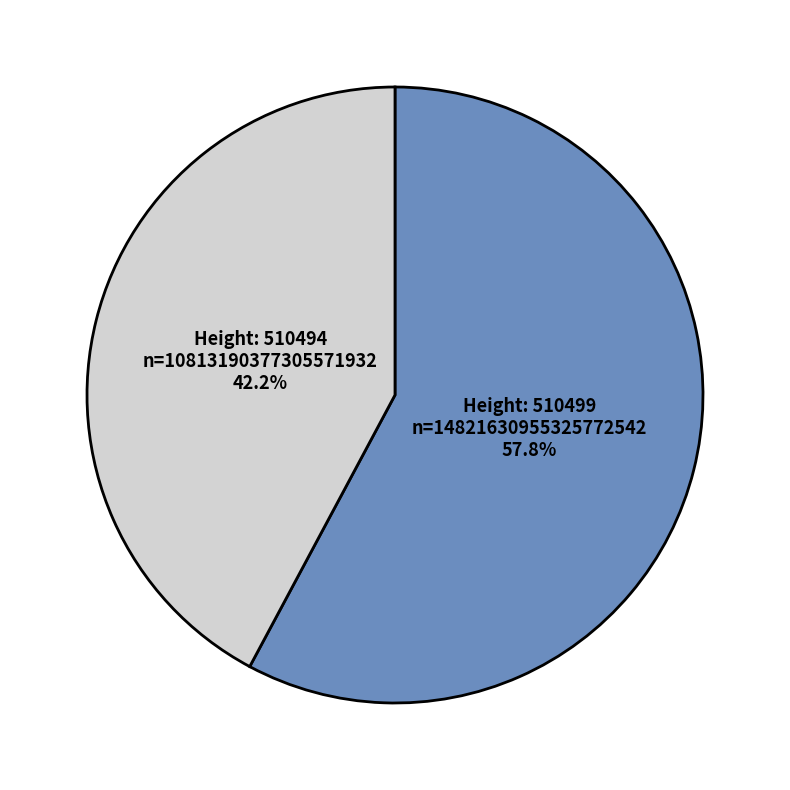

Is there a majority slice in this chart?

Yes